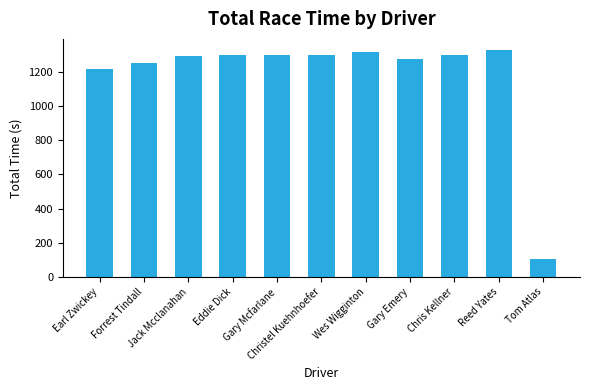

What is the smallest value displayed?

106.0